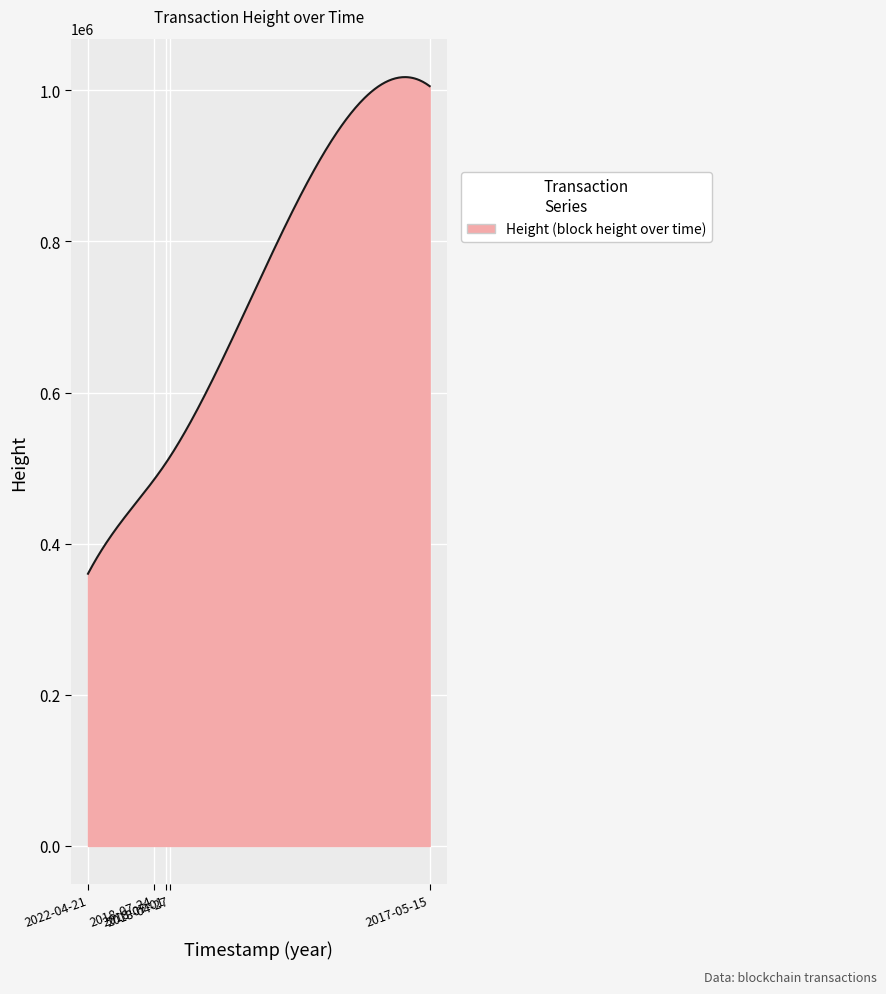

What is the maximum value shown in the chart?

1017534.9